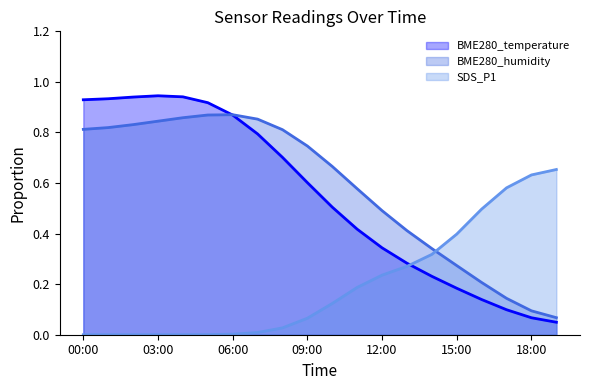

The value of BME280_humidity line at 11 is 0.1. True or false?

False